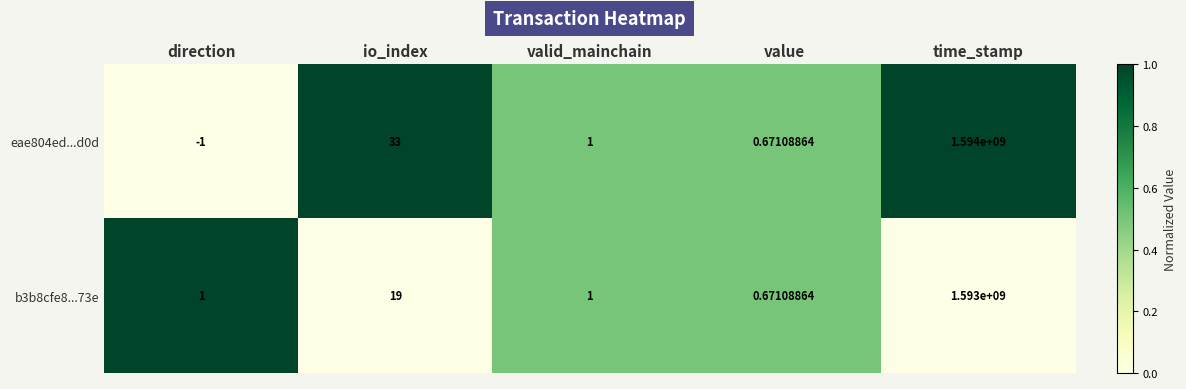

At which label does eae804ed...d0d first exceed 1?

io_index